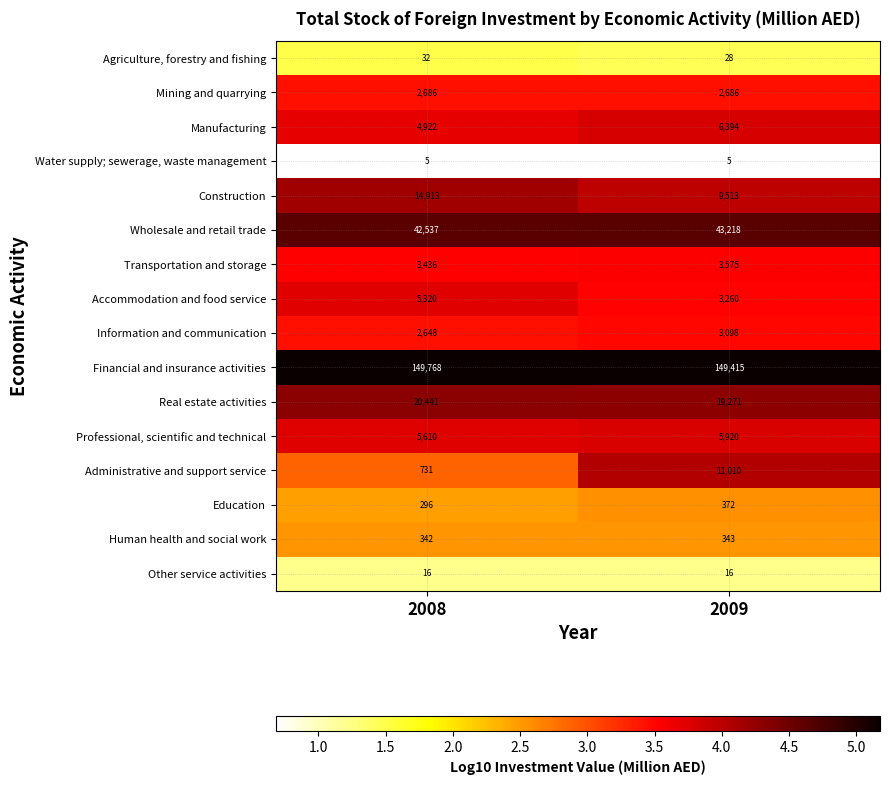

True or false: Construction has a value of 9513 at 2009.

True